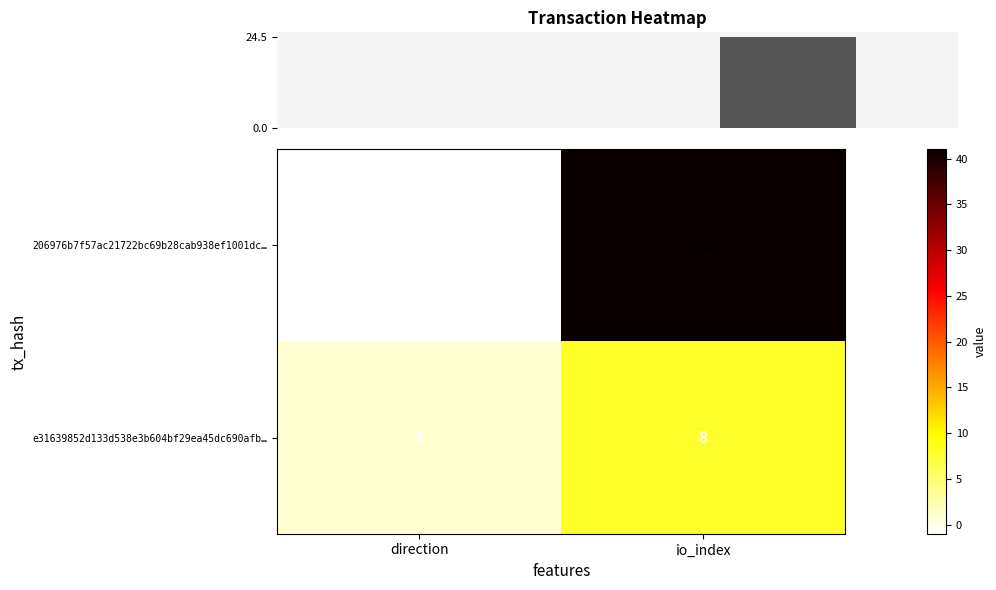

What is the total value across all series at io_index?

49